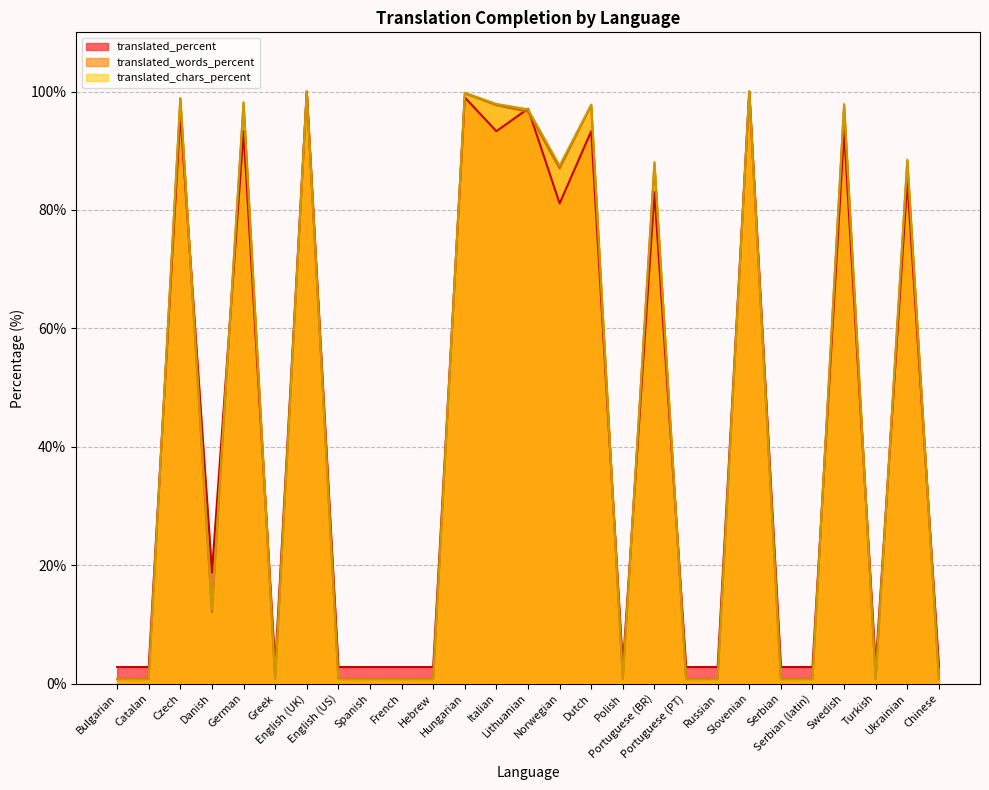

Reading left to right, transcribe all the data shown in this chart.

translated_percent: Bulgarian=2.8	Catalan=2.8	Czech=96.2	Danish=18.8	German=93.3	Greek=2.8	English (UK)=100.0	English (US)=2.8	Spanish=2.8	French=2.8	Hebrew=2.8	Hungarian=99.0	Italian=93.3	Lithuanian=97.1	Norwegian=81.1	Dutch=93.3	Polish=2.8	Portuguese (BR)=83.0	Portuguese (PT)=2.8	Russian=2.8	Slovenian=100.0	Serbian=2.8	Serbian (latin)=2.8	Swedish=93.3	Turkish=2.8	Ukrainian=84.9	Chinese=2.8
translated_words_percent: Bulgarian=0.8	Catalan=0.8	Czech=98.8	Danish=12.1	German=98.0	Greek=0.8	English (UK)=100.0	English (US)=0.8	Spanish=0.8	French=0.8	Hebrew=0.8	Hungarian=99.7	Italian=97.7	Lithuanian=96.6	Norwegian=87.0	Dutch=97.7	Polish=0.8	Portuguese (BR)=87.8	Portuguese (PT)=0.8	Russian=0.8	Slovenian=100.0	Serbian=0.8	Serbian (latin)=0.8	Swedish=97.7	Turkish=0.8	Ukrainian=88.3	Chinese=0.8
translated_chars_percent: Bulgarian=0.7	Catalan=0.7	Czech=98.9	Danish=12.5	German=98.2	Greek=0.7	English (UK)=100.0	English (US)=0.7	Spanish=0.7	French=0.7	Hebrew=0.7	Hungarian=99.8	Italian=97.9	Lithuanian=97.0	Norwegian=87.5	Dutch=97.8	Polish=0.7	Portuguese (BR)=88.1	Portuguese (PT)=0.7	Russian=0.7	Slovenian=100.0	Serbian=0.7	Serbian (latin)=0.7	Swedish=97.9	Turkish=0.7	Ukrainian=88.5	Chinese=0.7